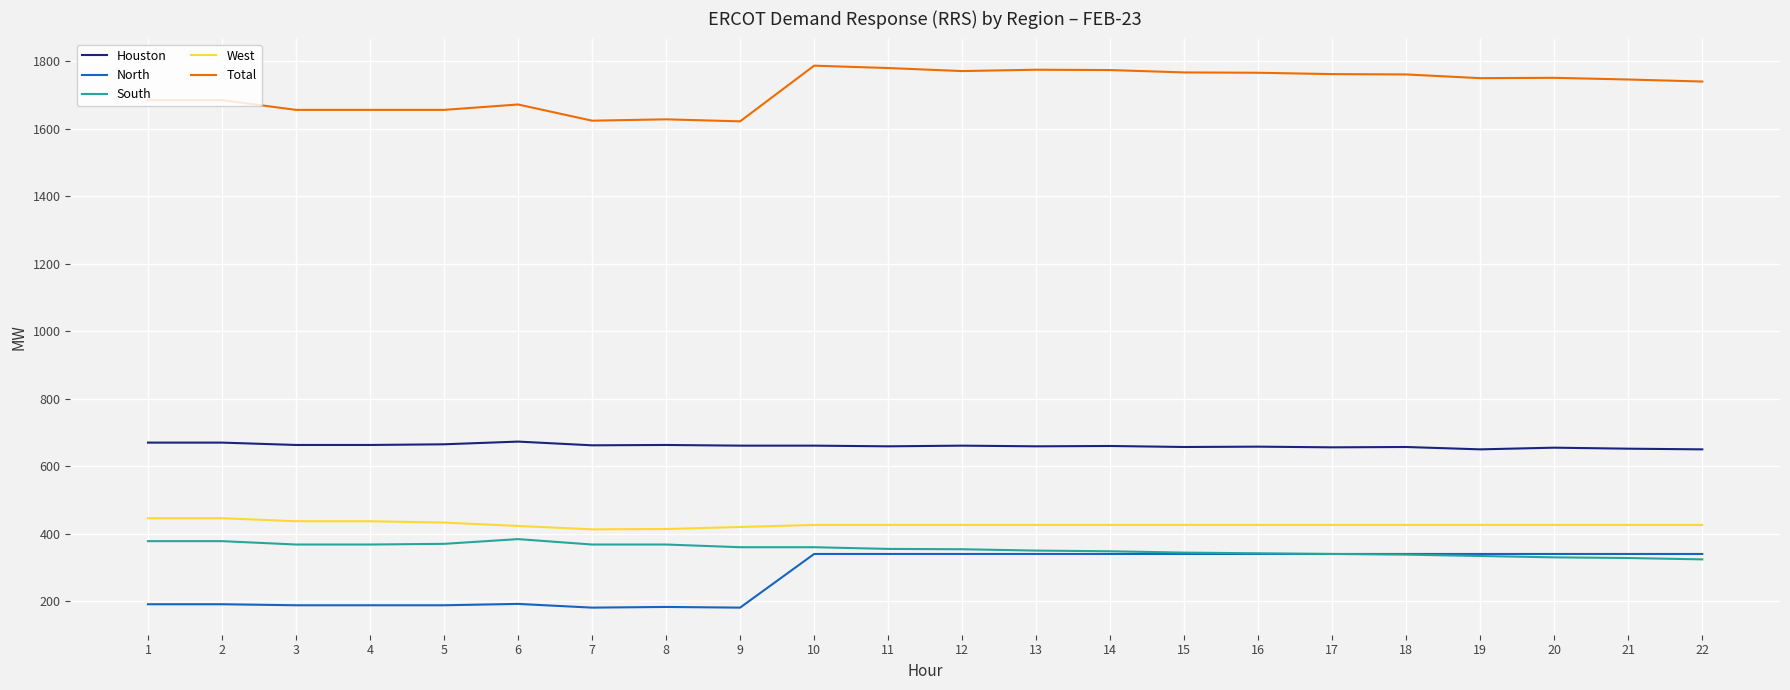

At 1, list the series in order from smallest to largest.

North, South, West, Houston, Total